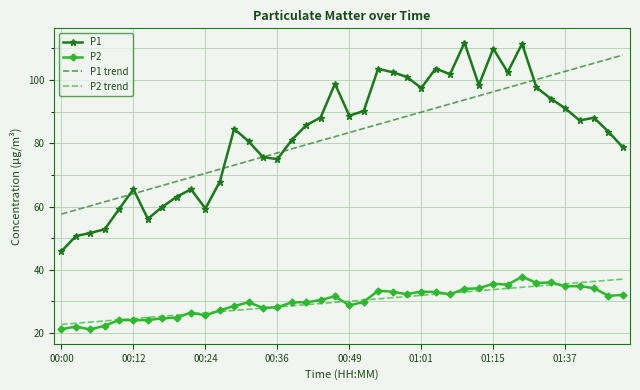

What is the maximum value shown in the chart?

111.8